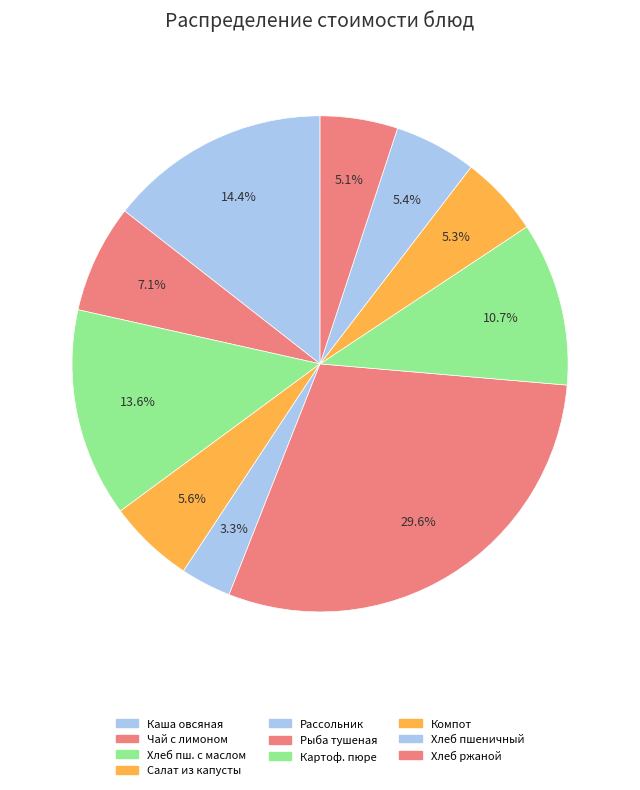

What is the smallest slice in the pie chart?

Рассольник ленинградский